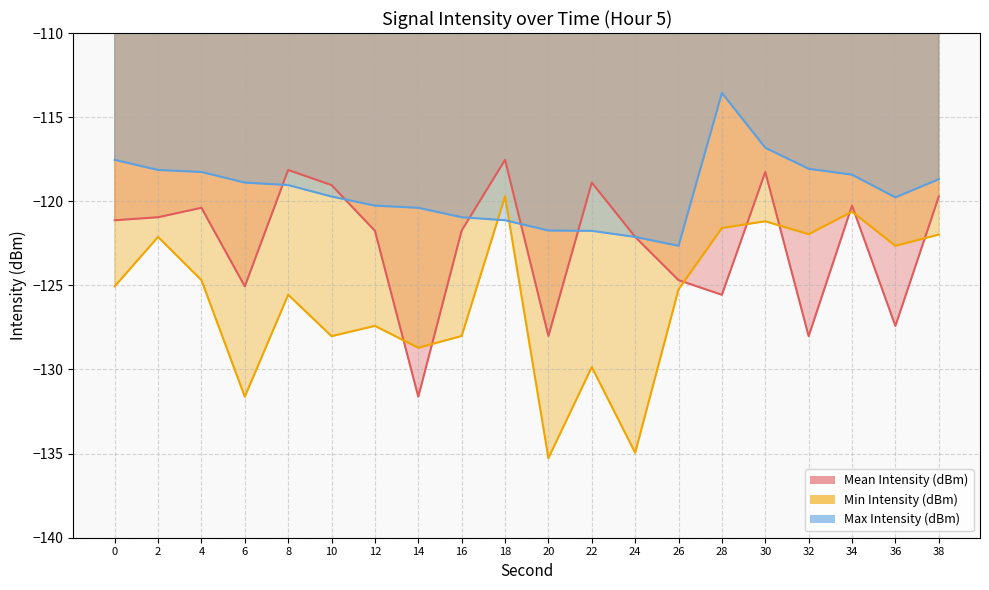

Rank the series by their average value, from lowest to highest.

Min Intensity (dBm), Mean Intensity (dBm), Max Intensity (dBm)